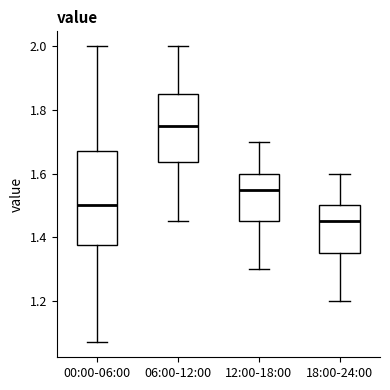

Which box has the lowest median line?

18:00-24:00